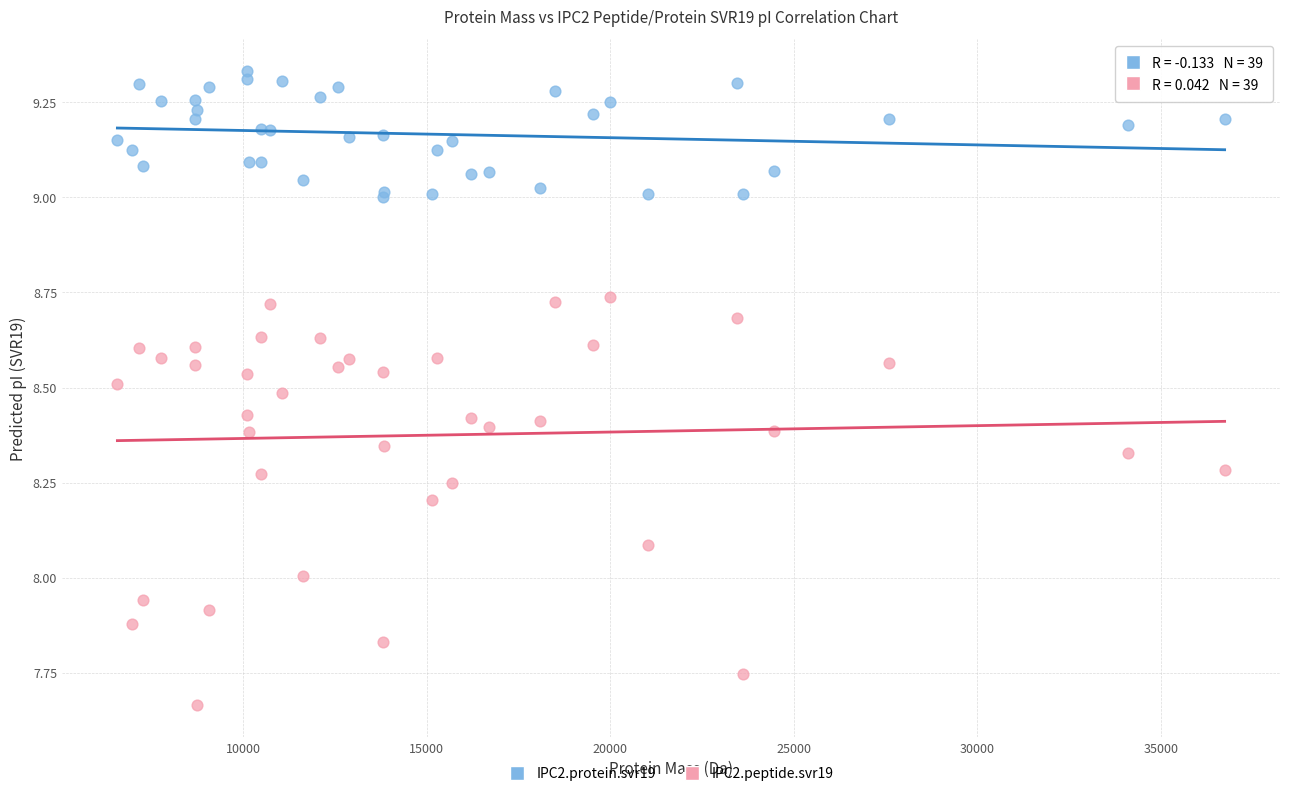

Which series has the widest spread of Y values?

IPC2.peptide.svr19